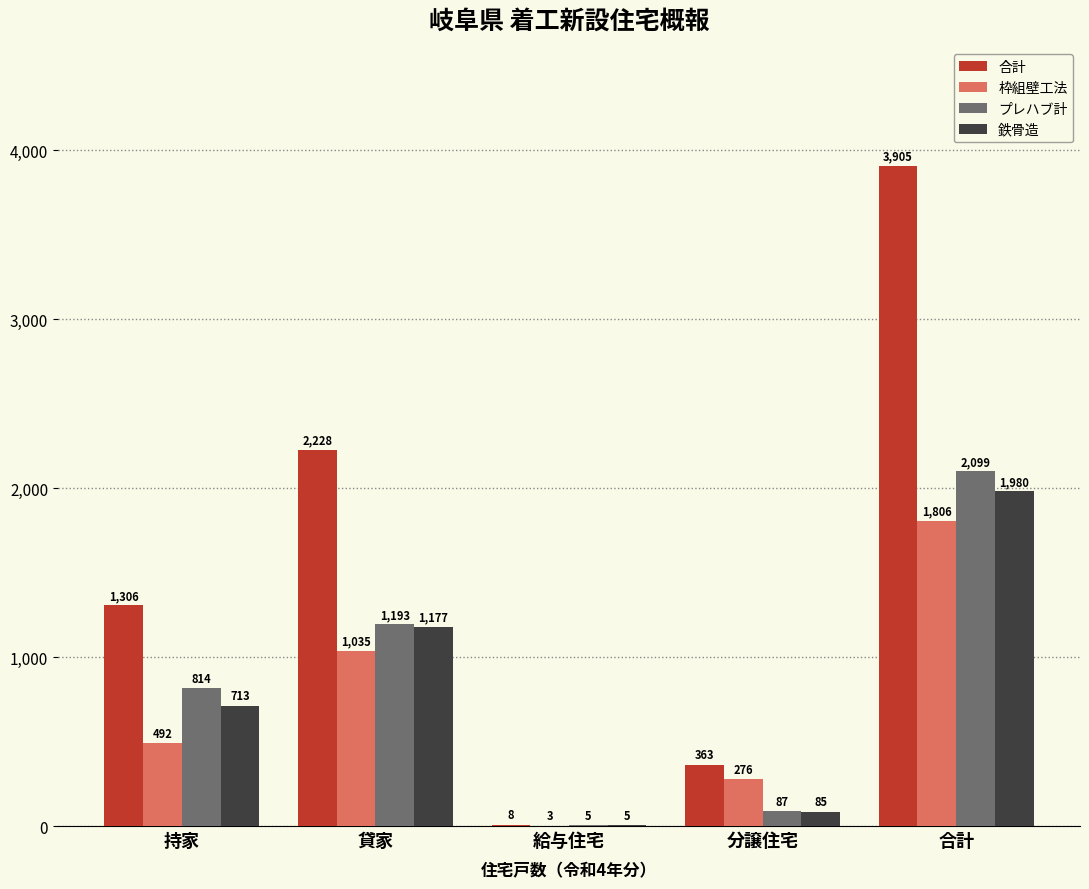

Which series has the largest total across all categories?

合計